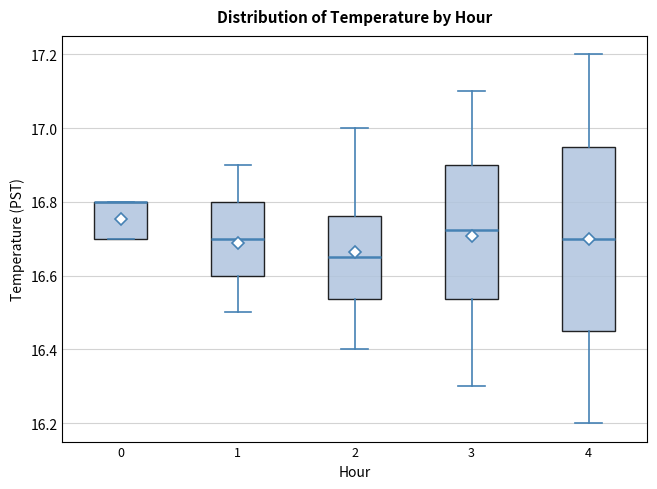

Reading left to right, transcribe this box plot: for each box, give where its median line is, the range the box spans, and where its two whiskers end, as read against the y-axis. The values are not printed on the chart, so give them approximately, as read against the axis.

0: median 16.80 (drawn on the box's upper edge), box 16.70 to 16.80, whiskers 16.70 to 16.80
1: median 16.70, box 16.60 to 16.80, whiskers 16.50 to 16.90
2: median 16.66, box 16.54 to 16.76, whiskers 16.40 to 17.00
3: median 16.72, box 16.54 to 16.90, whiskers 16.30 to 17.10
4: median 16.70, box 16.46 to 16.96, whiskers 16.20 to 17.20